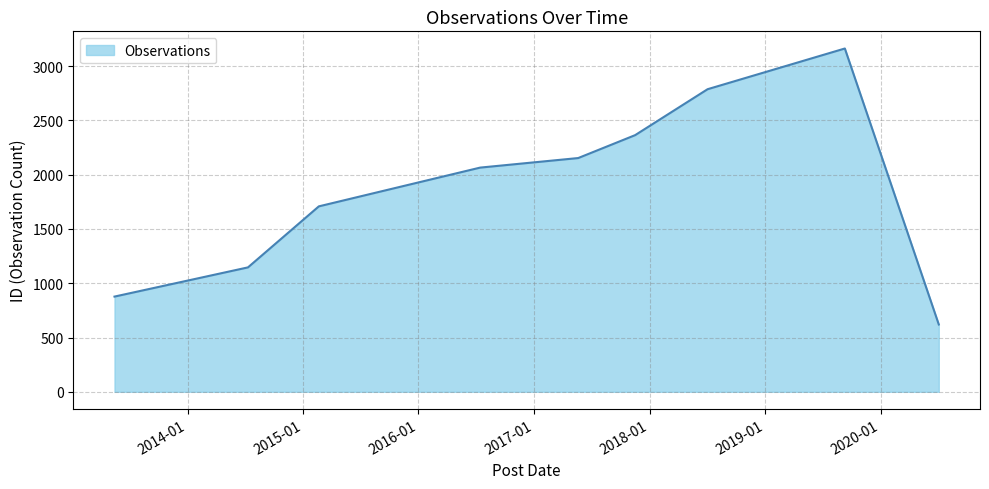

What is the minimum value shown in the chart?

620